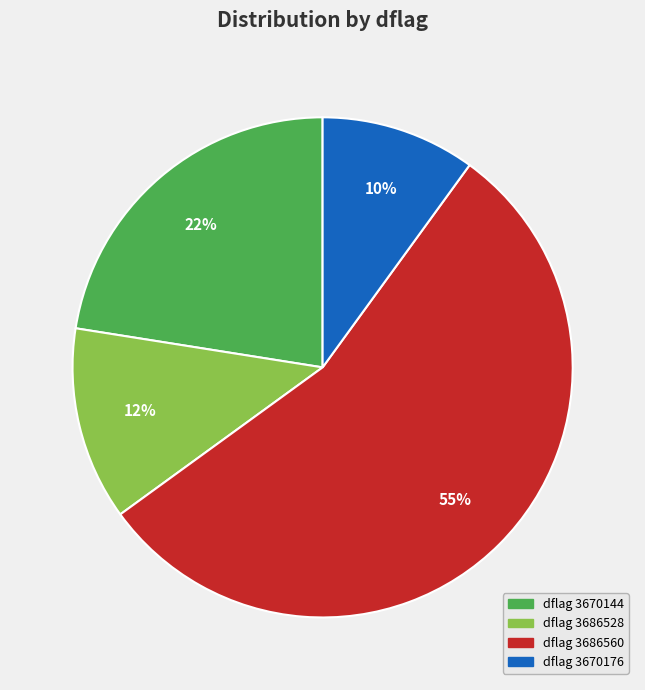

What is the ratio of the value at dflag 3686528 to the value at dflag 3670176?

1.3